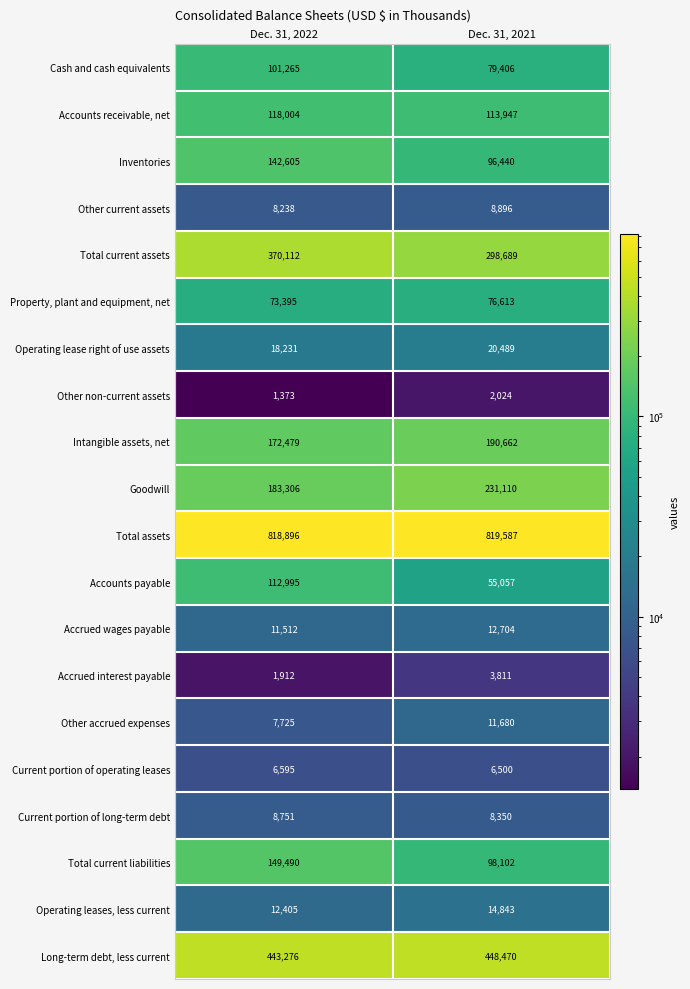

Which series has the largest range (max minus min)?

Total current assets